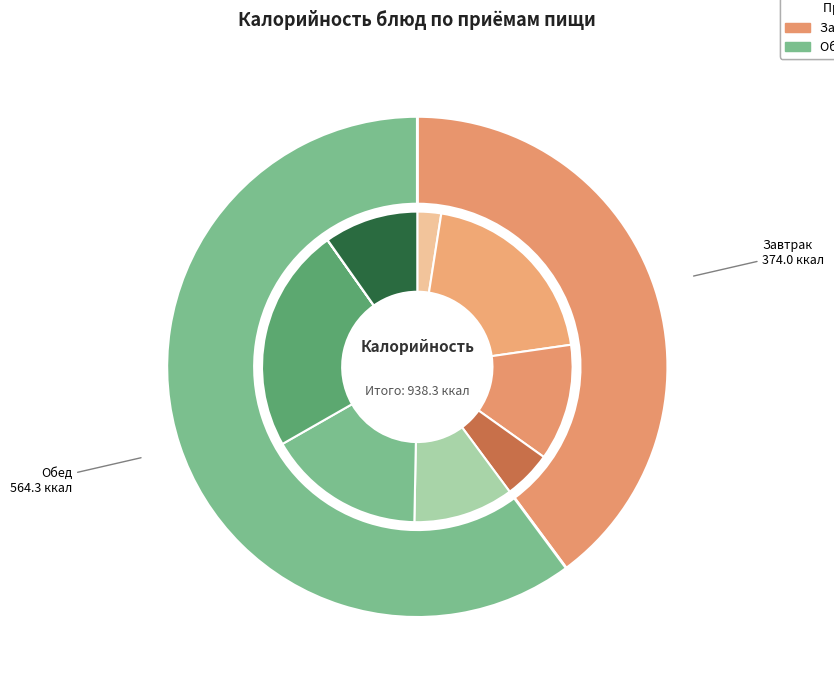

To the nearest percent, what is the average slice percentage?

50%